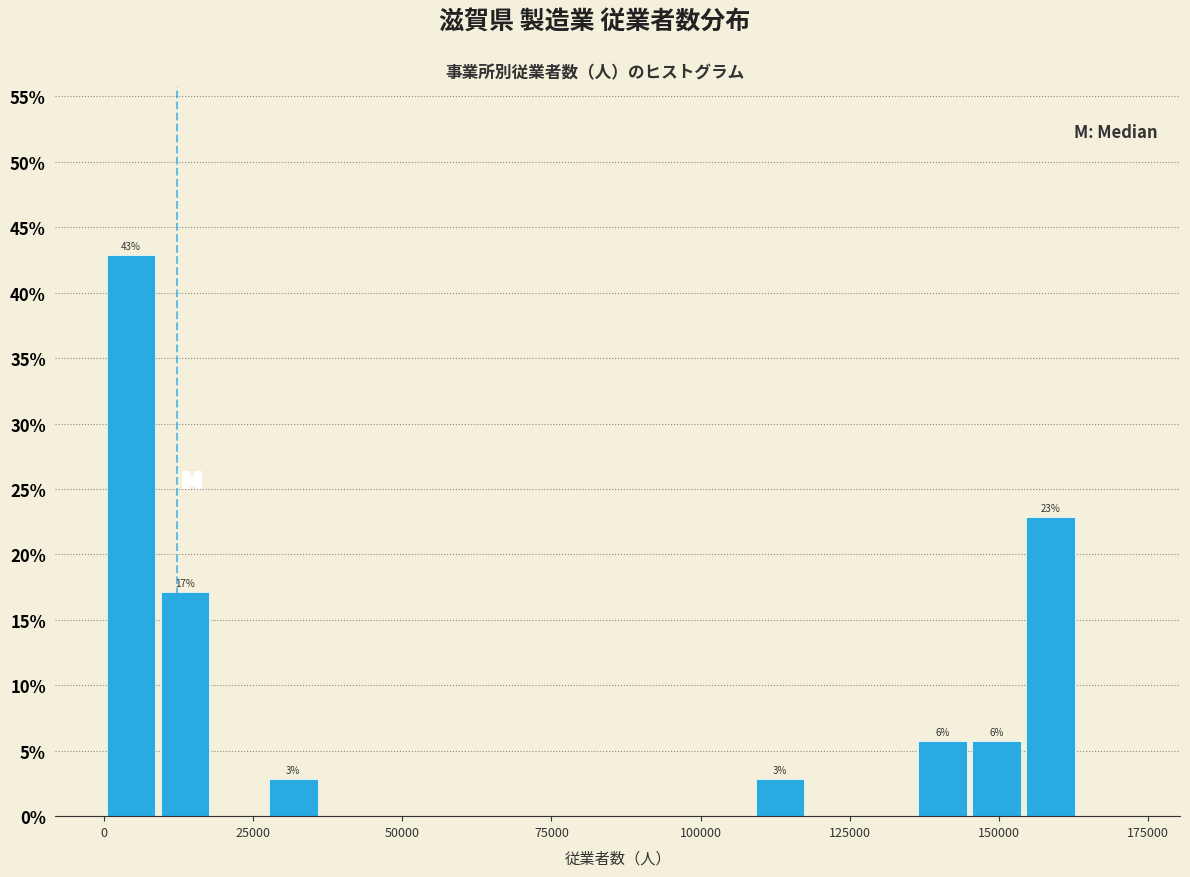

Read against the x-axis, roughly where is the centre of the tallest bar?

5000